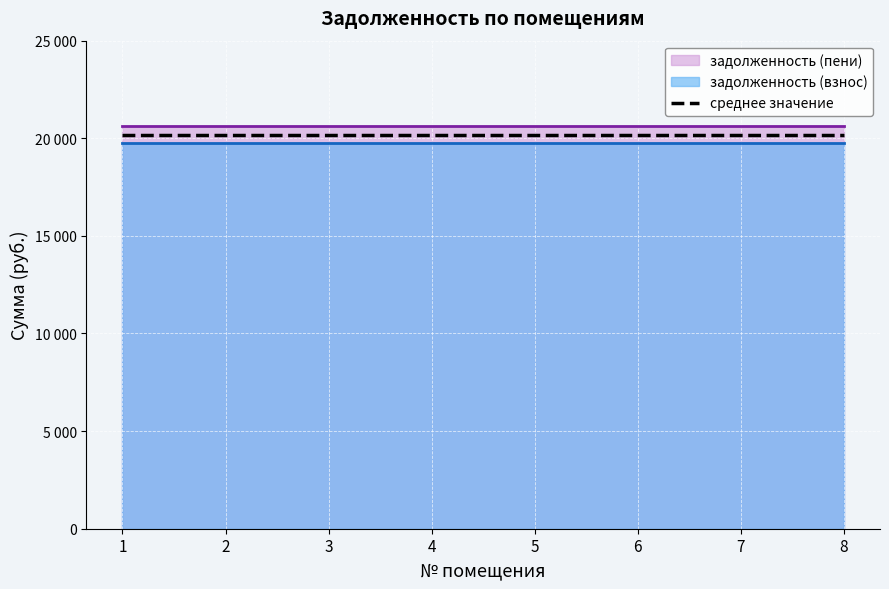

List the series in order of their peak value, highest first.

задолженность (пени), задолженность (взнос)